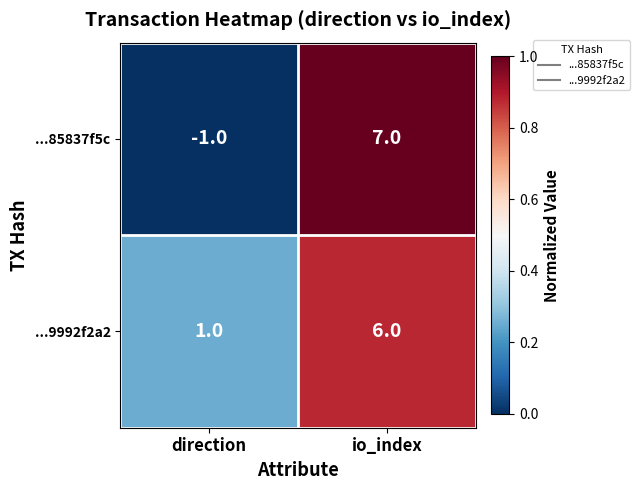

True or false: ...9992f2a2 has a value of 10 at io_index.

False